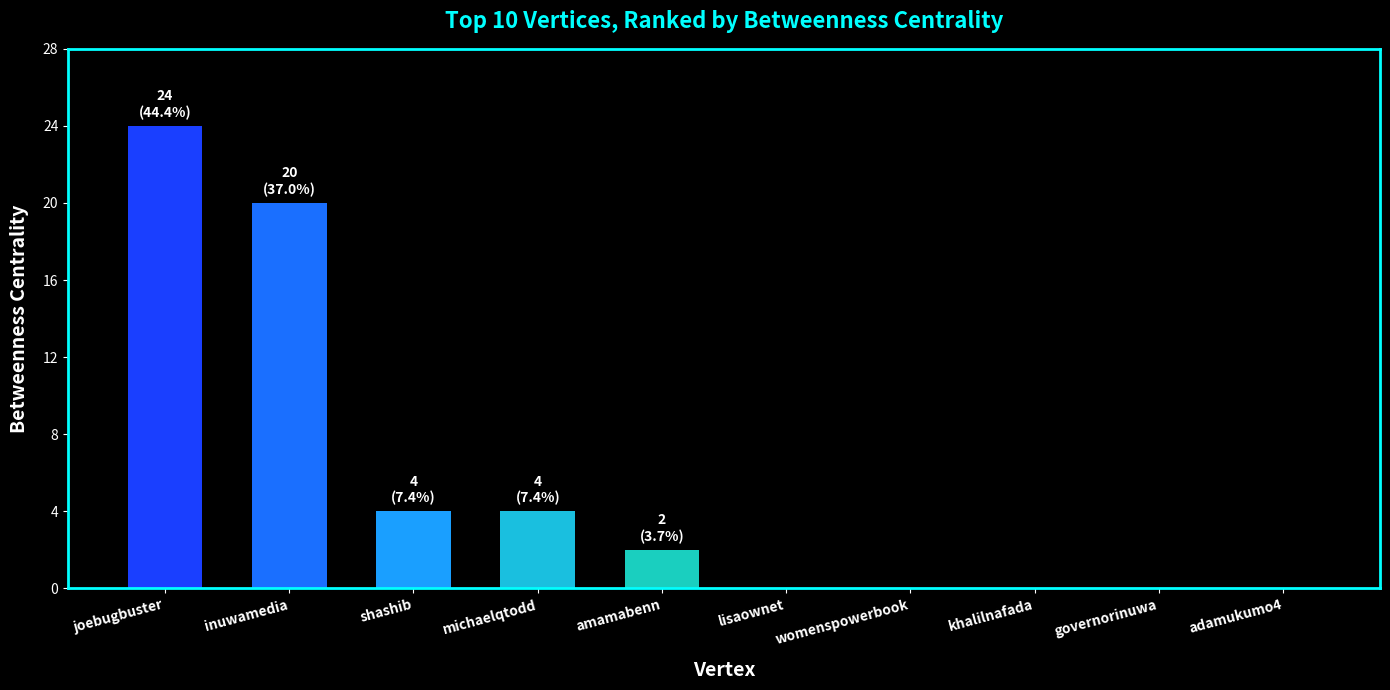

What is the sum of the values at shashib and governorinuwa?

4